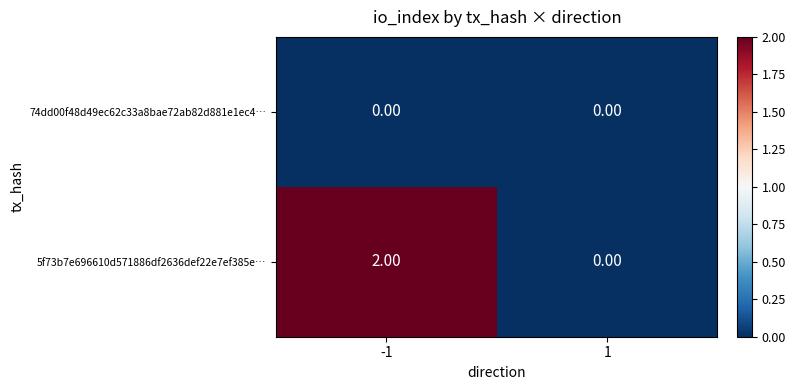

Rank the series by their maximum value, from lowest to highest.

74dd00f48d49ec62c33a8bae72ab82d881e1ec4…, 5f73b7e696610d571886df2636def22e7ef385e…